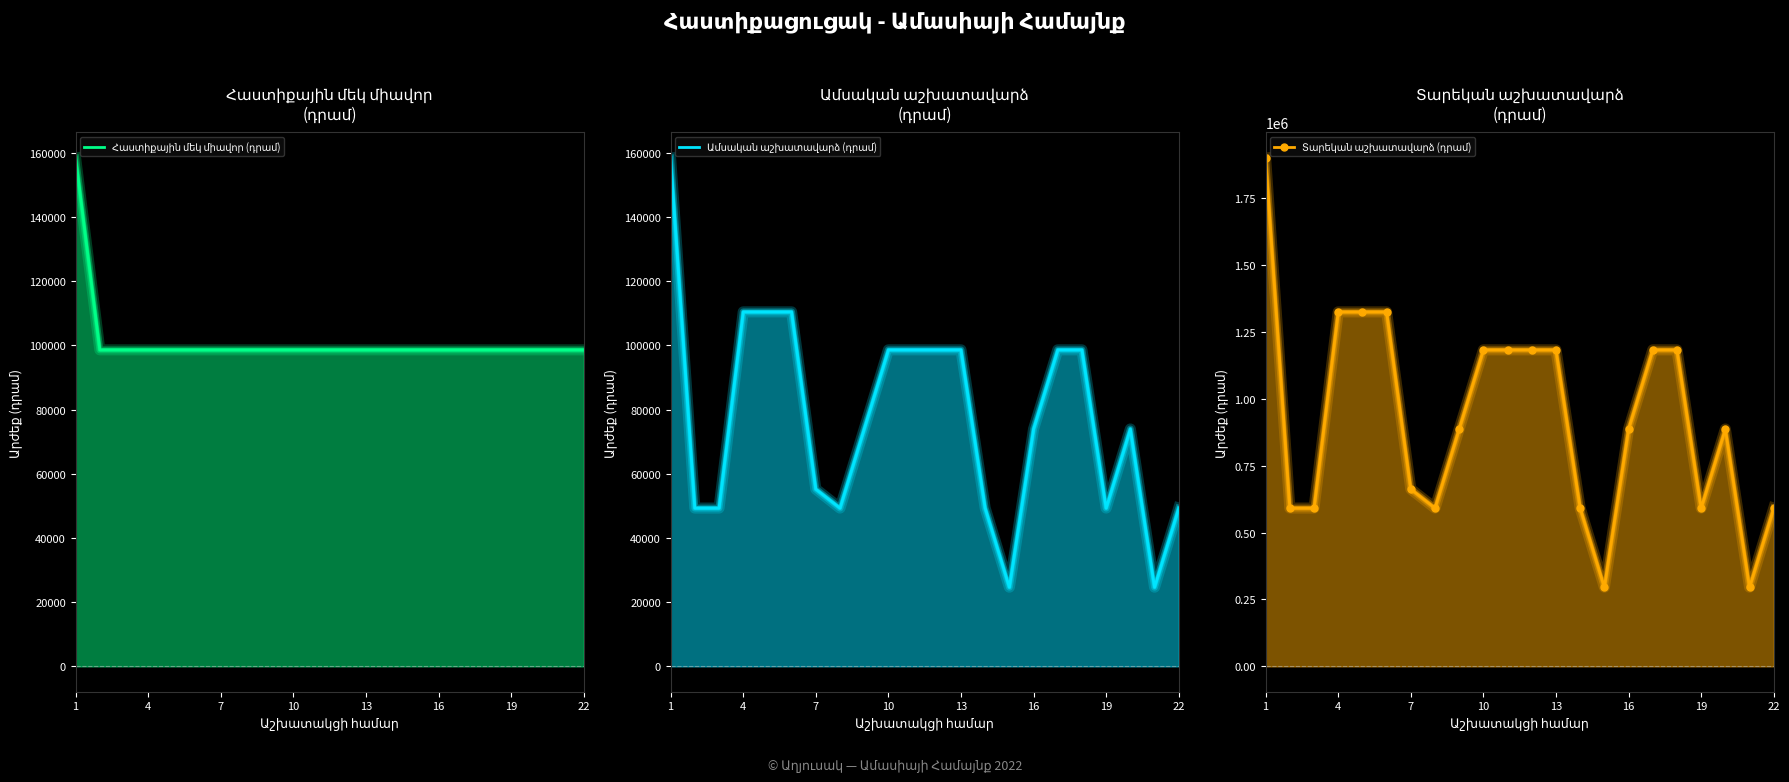

True or false: Ամսական աշխատավարձ (դրամ) has more than 0 points higher than both neighbors.

True